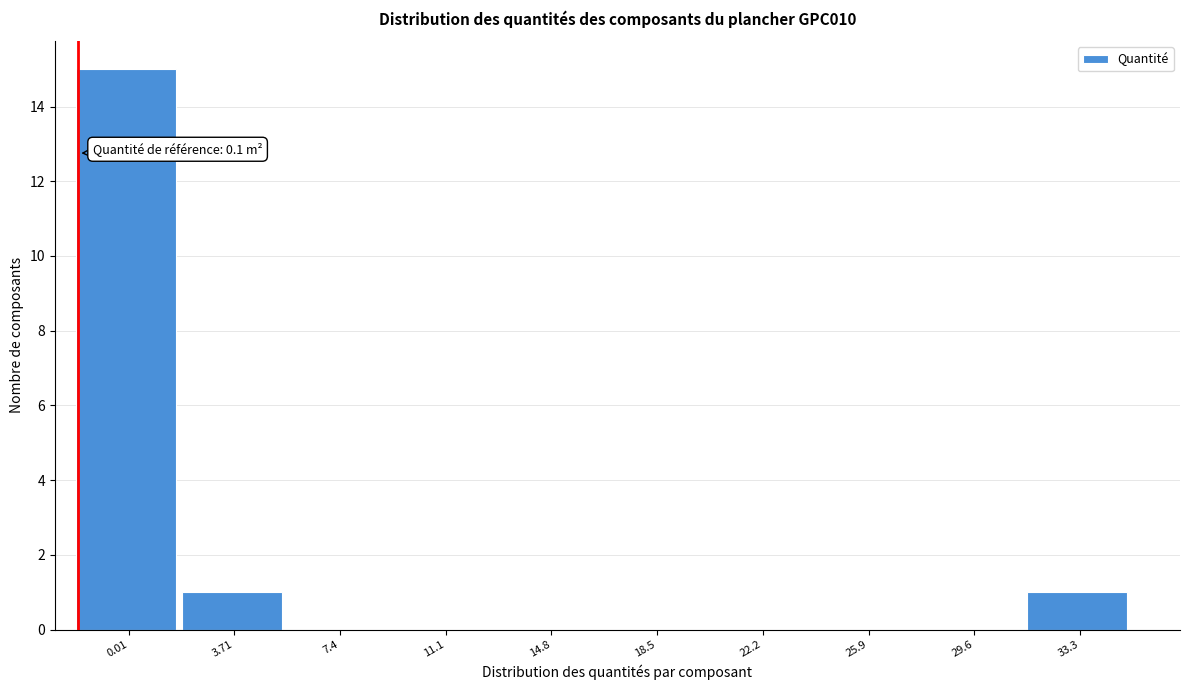

Reading left to right, extract all data points from this chart.

0.01=15	3.71=1	7.4=0	11.1=0	14.8=0	18.5=0	22.2=0	25.9=0	29.6=0	33.3=1